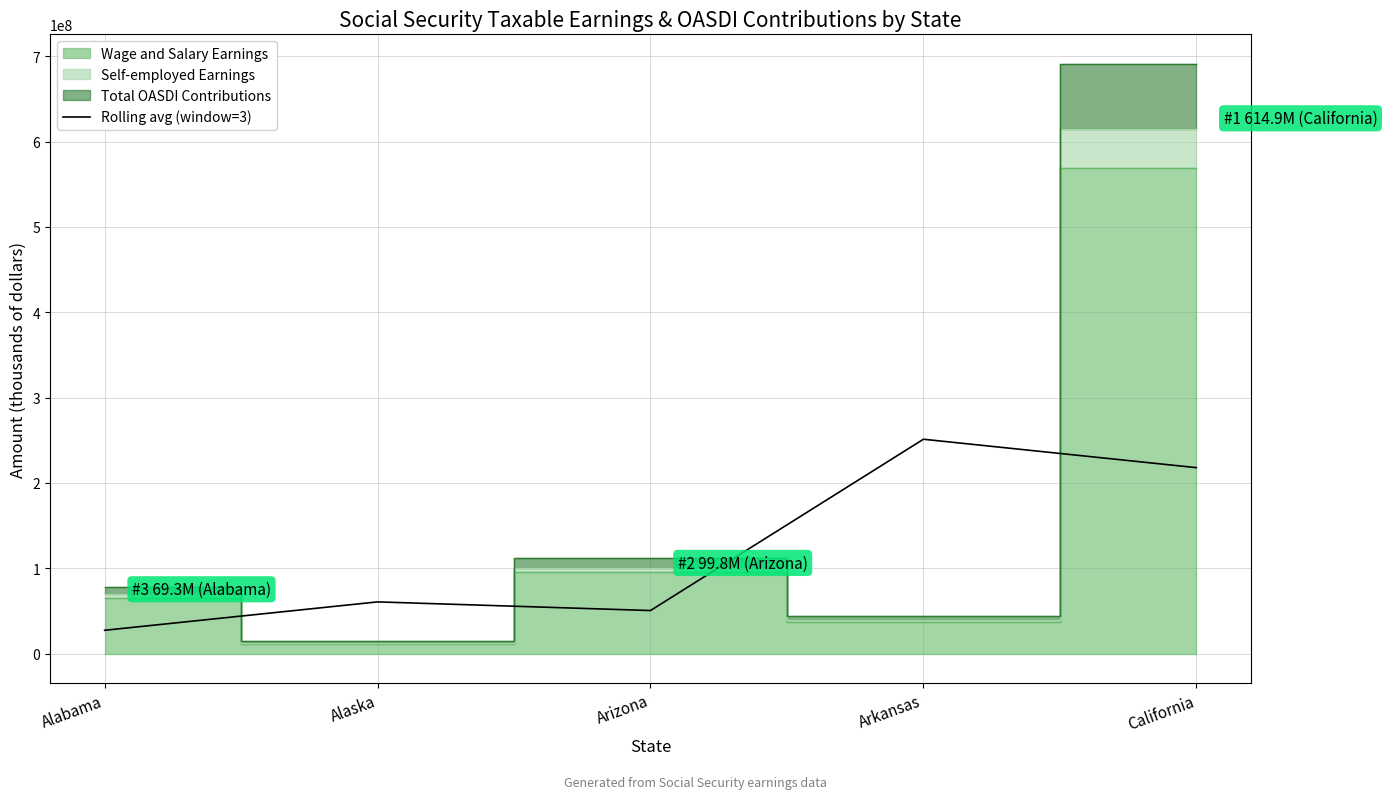

What value does the data have at Alaska?

60618362.3